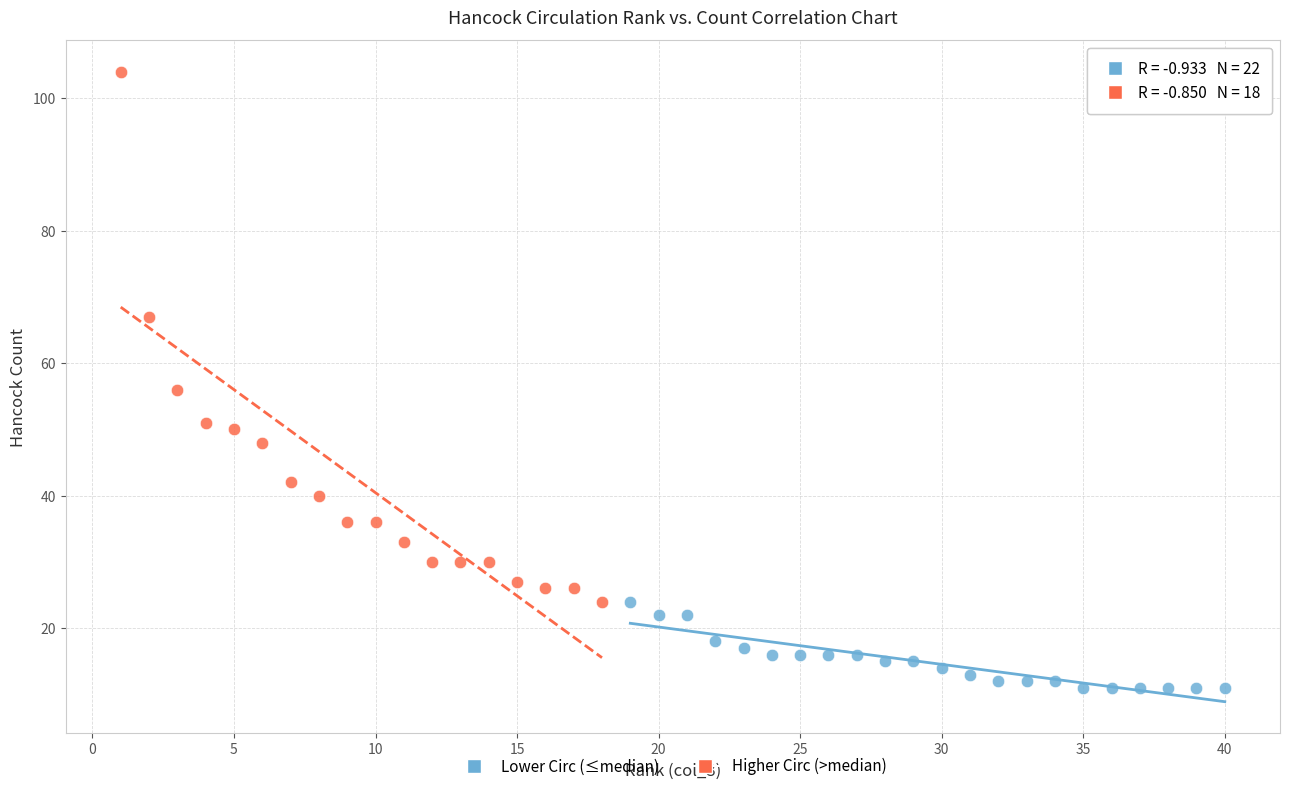

Which series reaches the minimum Y coordinate?

Lower Circ (≤median)